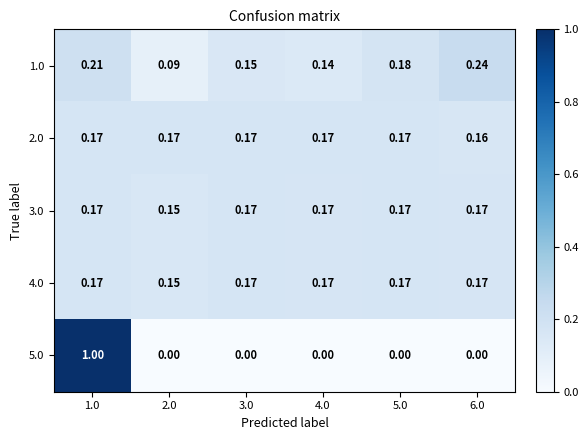

Is the value of 3.0 at 5.0 greater than the value of 1.0 at 4.0?

Yes